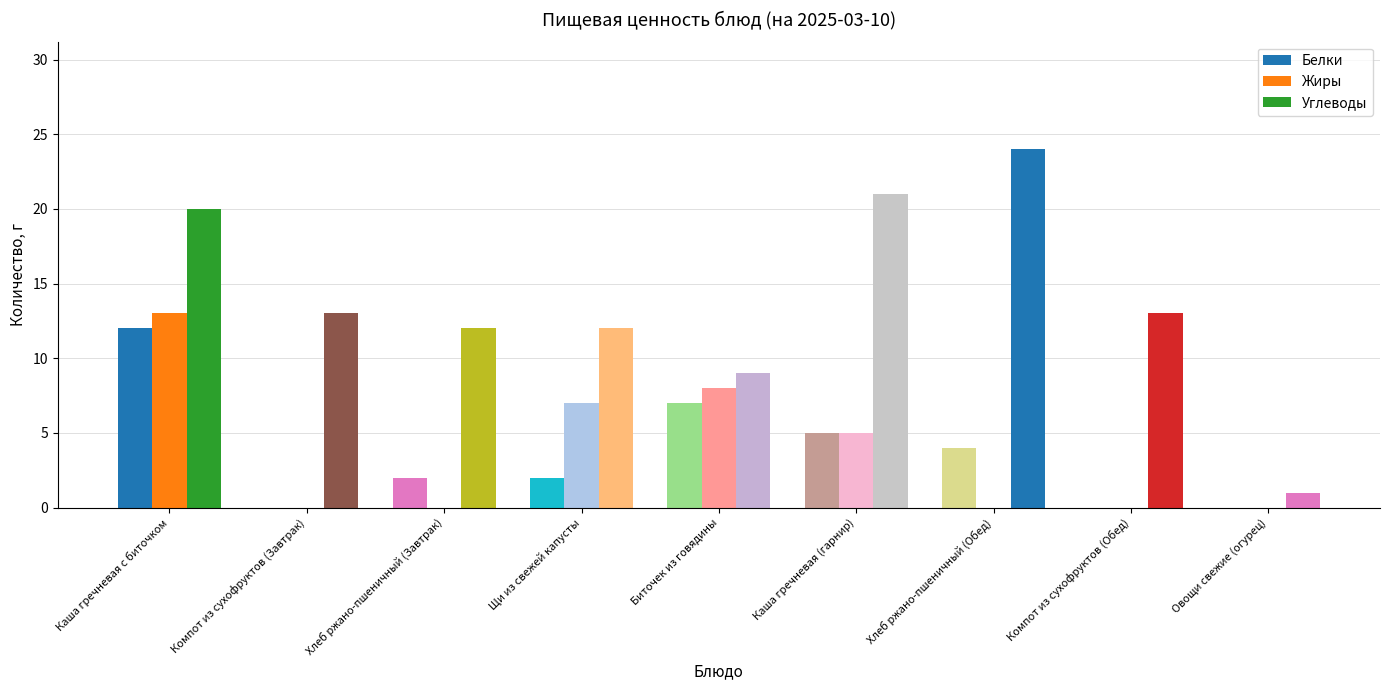

Are the bars horizontal?

No